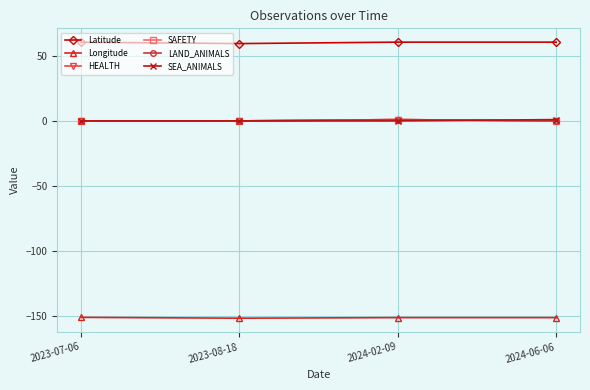

How many series are shown in this chart?

6